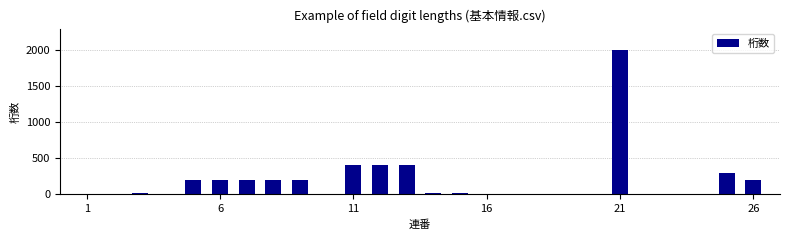

What is the sum of all values?

4797